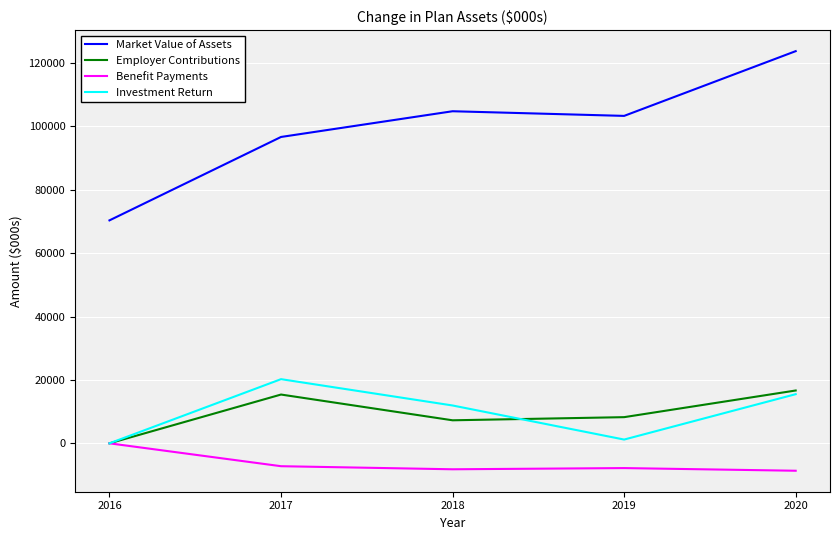

Rank the series at 2019 from highest to lowest value.

Market Value of Assets, Employer Contributions, Investment Return, Benefit Payments